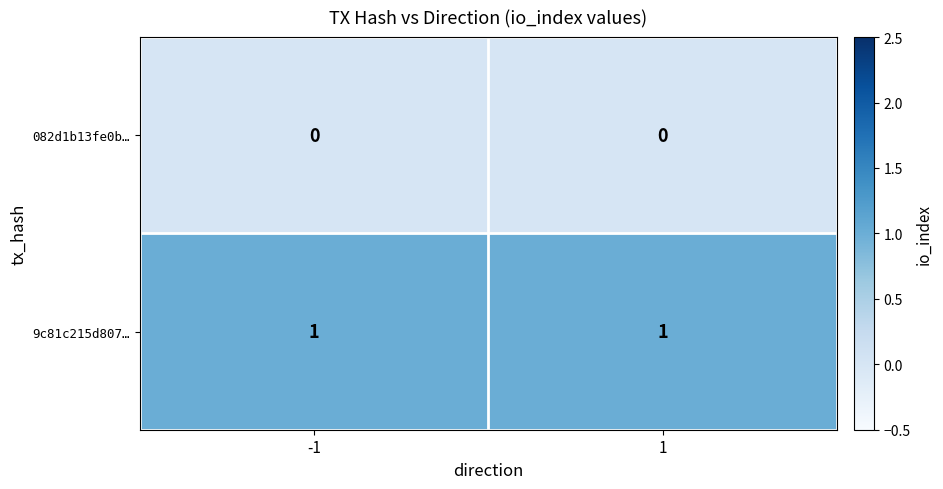

Is it true that 082d1b13fe0b… equals 0 at 1?

True